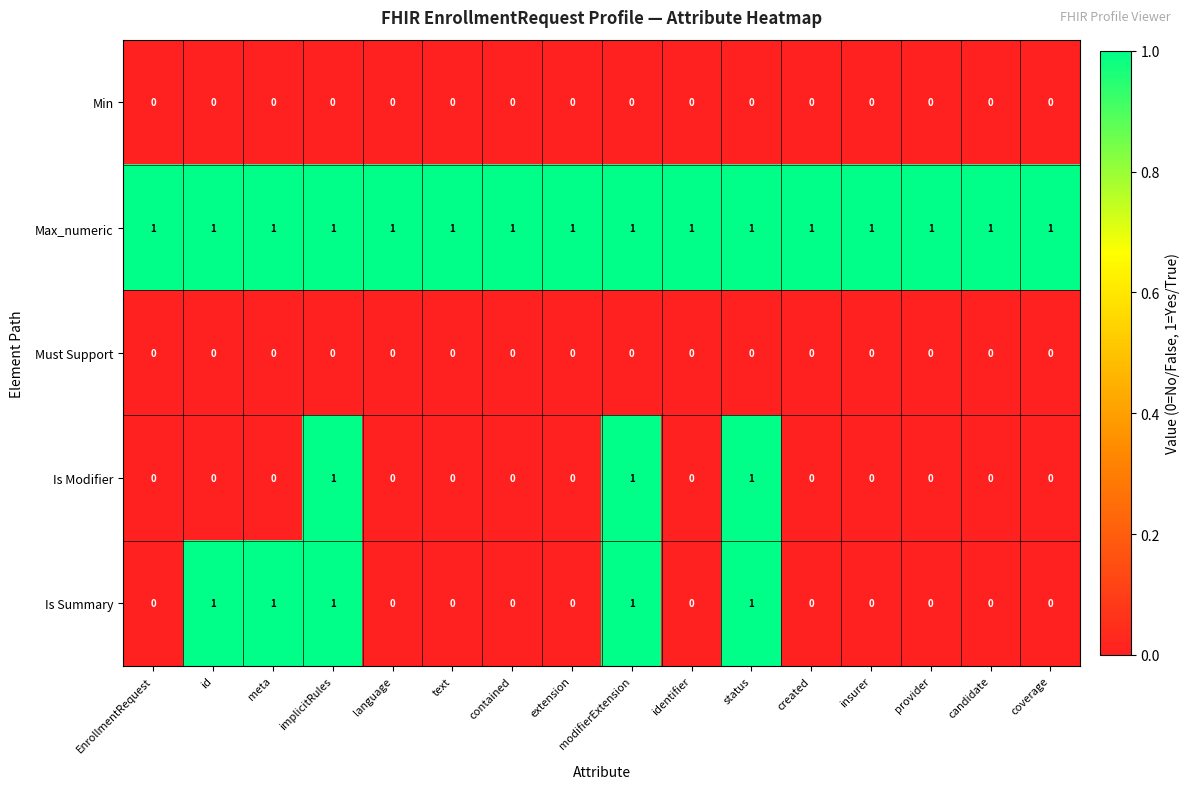

The Max_numeric series shows 0 at modifierExtension. True or false?

False